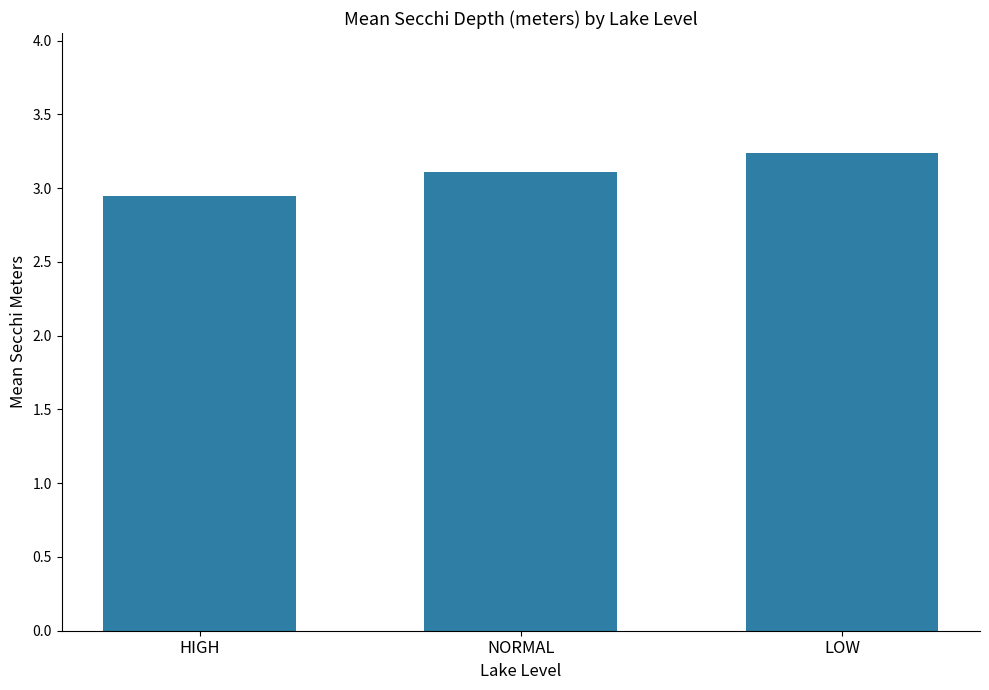

What is the difference between the maximum and minimum values?

0.3